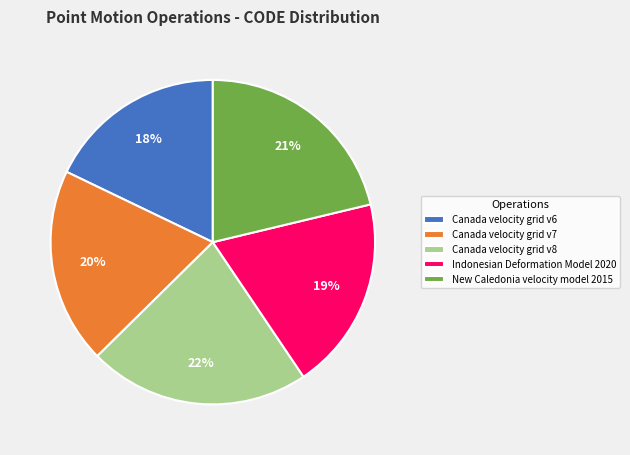

True or false: Canada velocity grid v7 accounts for 11% of the total.

False